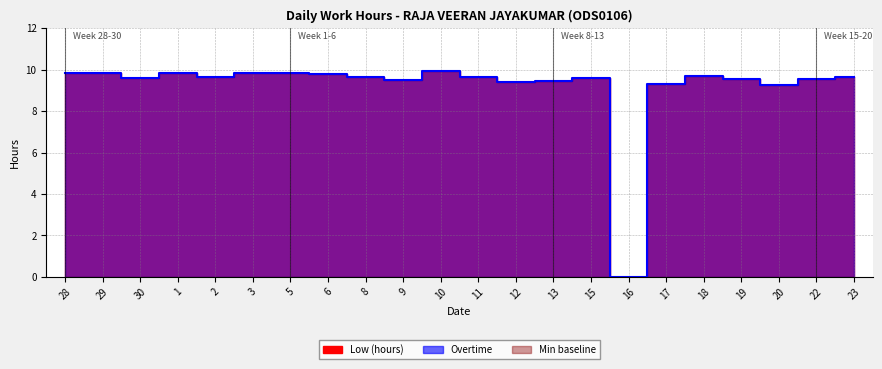

True or false: there are more than 2 points higher than both neighbors.

True